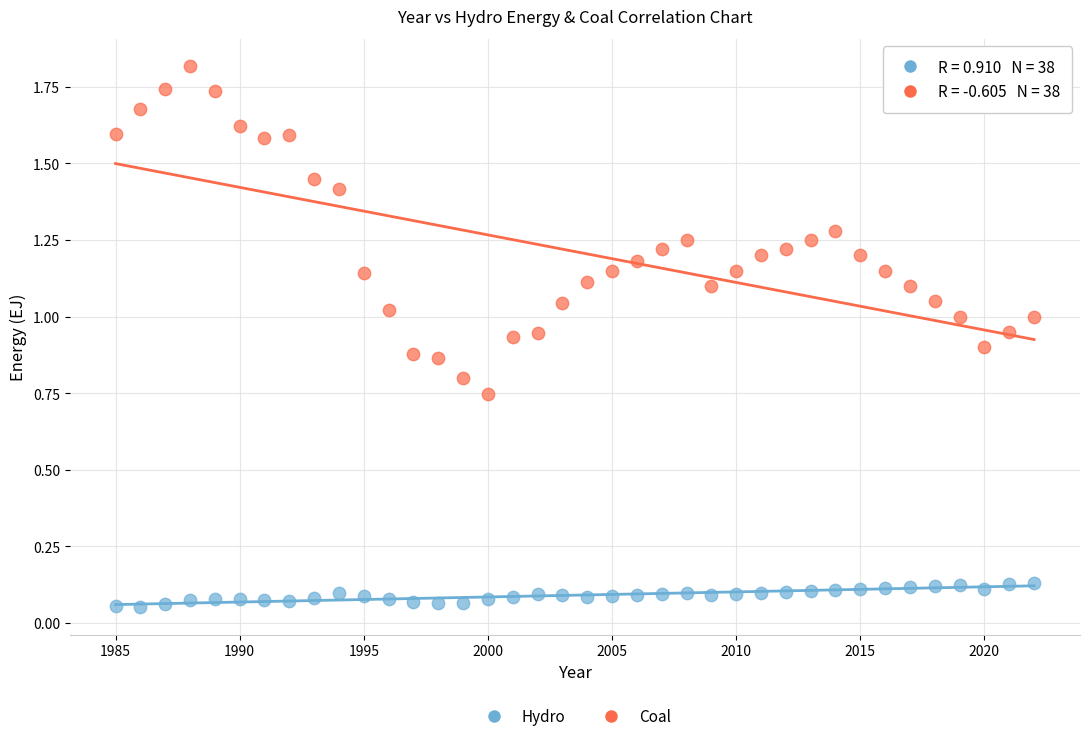

Which series reaches the minimum Y coordinate?

Hydro